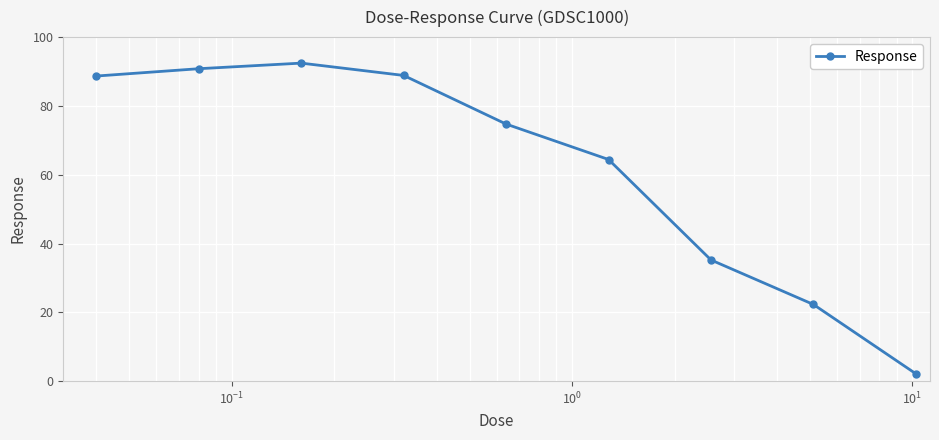

What is the value of the 6th point from the left?

64.4